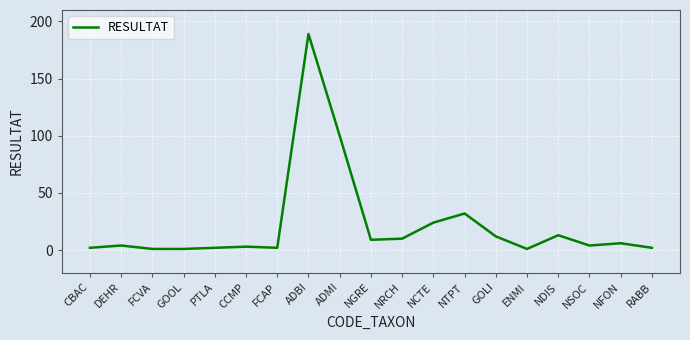

Is this an area chart (filled region under the line)?

No